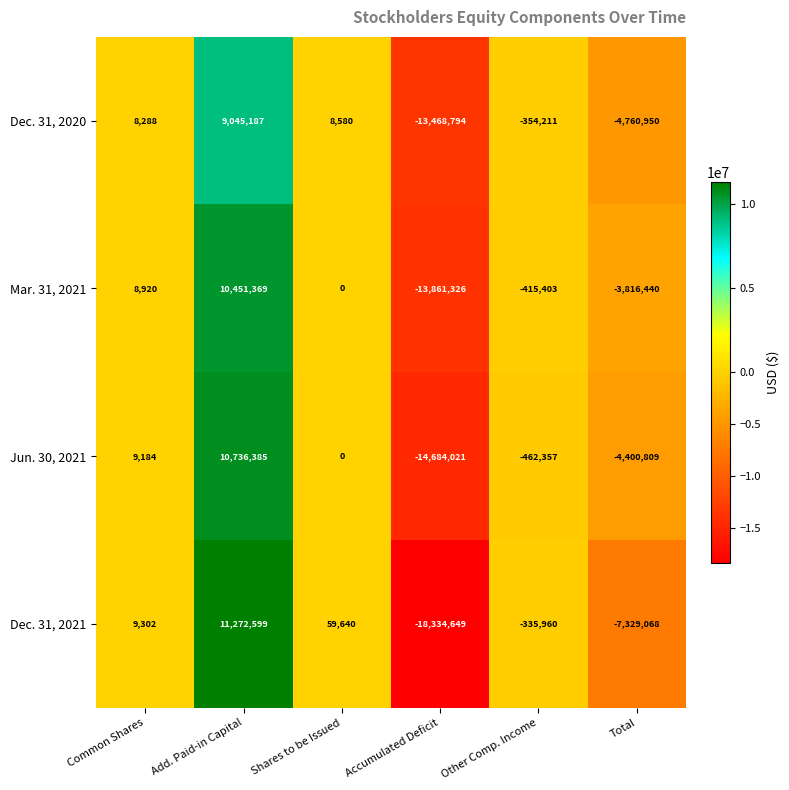

Reading left to right, what are all the values shown in this chart?

Dec. 31, 2020: Common Shares=8288	Add. Paid-in Capital=9045187	Shares to be Issued=8580	Accumulated Deficit=-13468794	Other Comp. Income=-354211	Total=-4760950
Mar. 31, 2021: Common Shares=8920	Add. Paid-in Capital=10451369	Shares to be Issued=0	Accumulated Deficit=-13861326	Other Comp. Income=-415403	Total=-3816440
Jun. 30, 2021: Common Shares=9184	Add. Paid-in Capital=10736385	Shares to be Issued=0	Accumulated Deficit=-14684021	Other Comp. Income=-462357	Total=-4400809
Dec. 31, 2021: Common Shares=9302	Add. Paid-in Capital=11272599	Shares to be Issued=59640	Accumulated Deficit=-18334649	Other Comp. Income=-335960	Total=-7329068